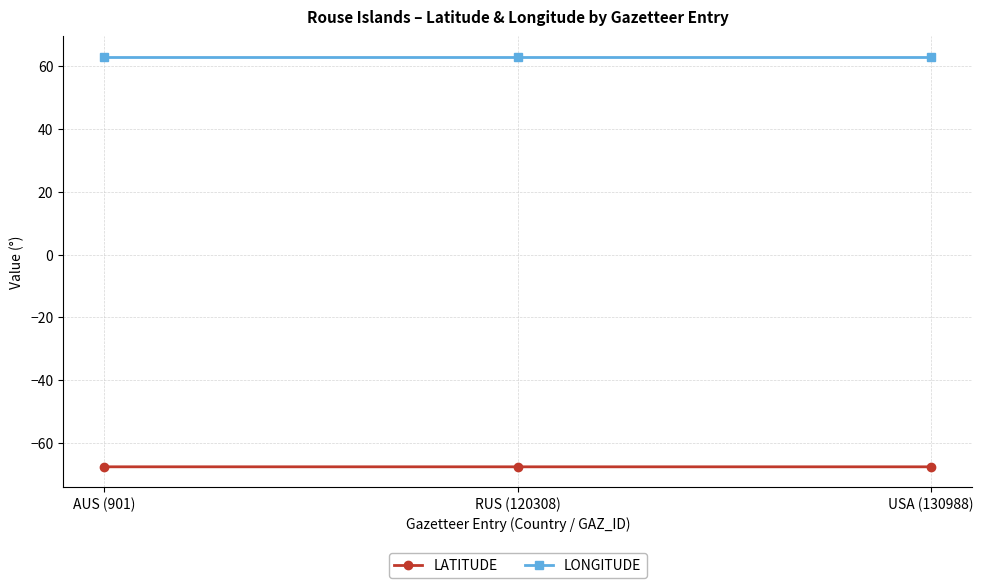

What is the total value across all series at USA (130988)?

-4.6